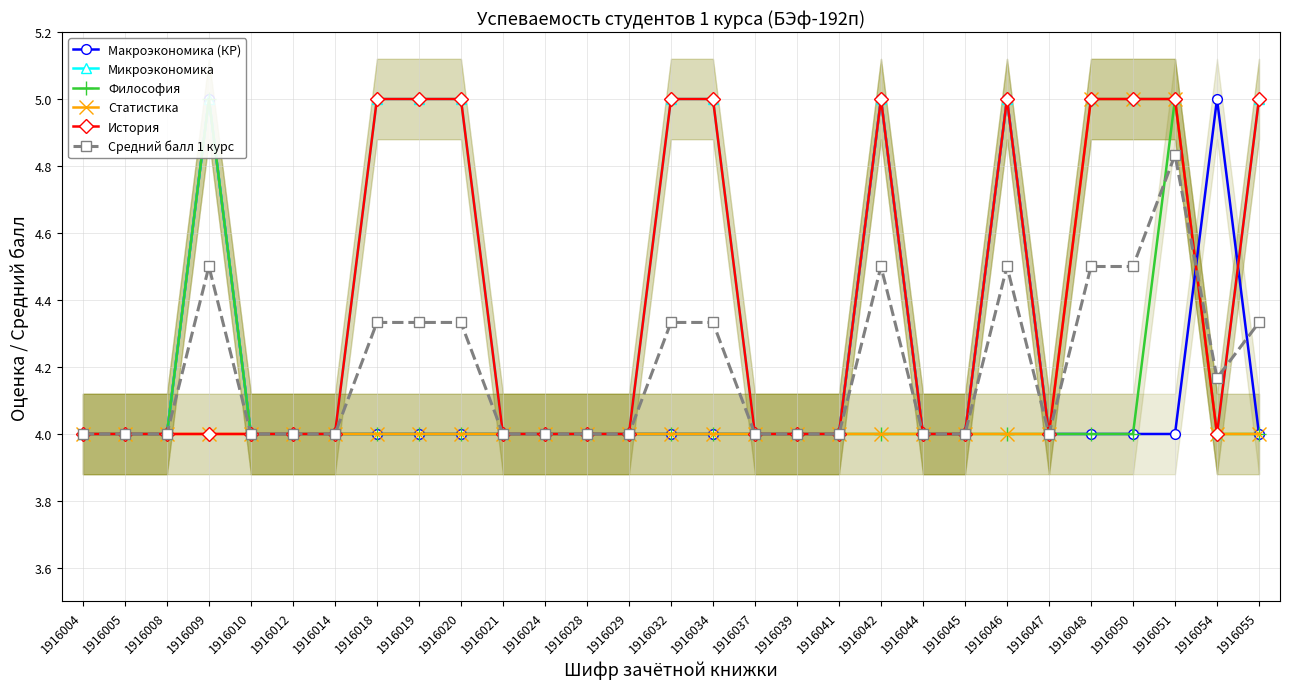

Does the chart have visible grid lines?

Yes